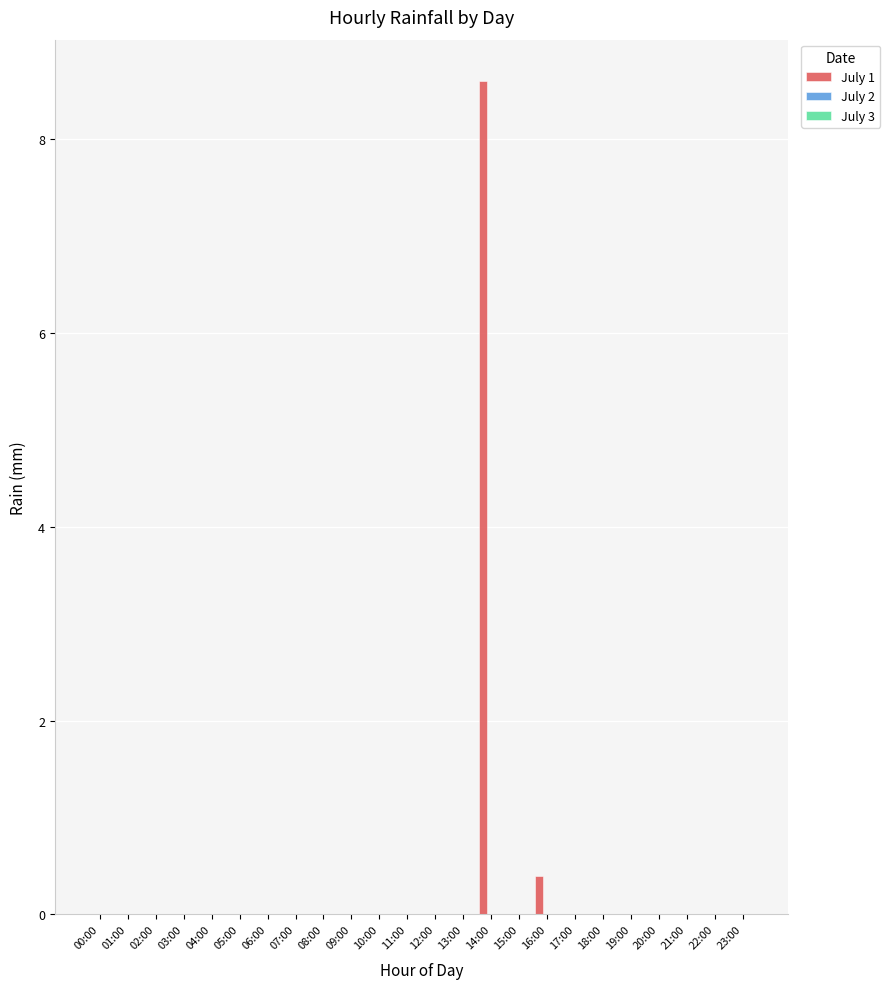

Are the bars horizontal?

No